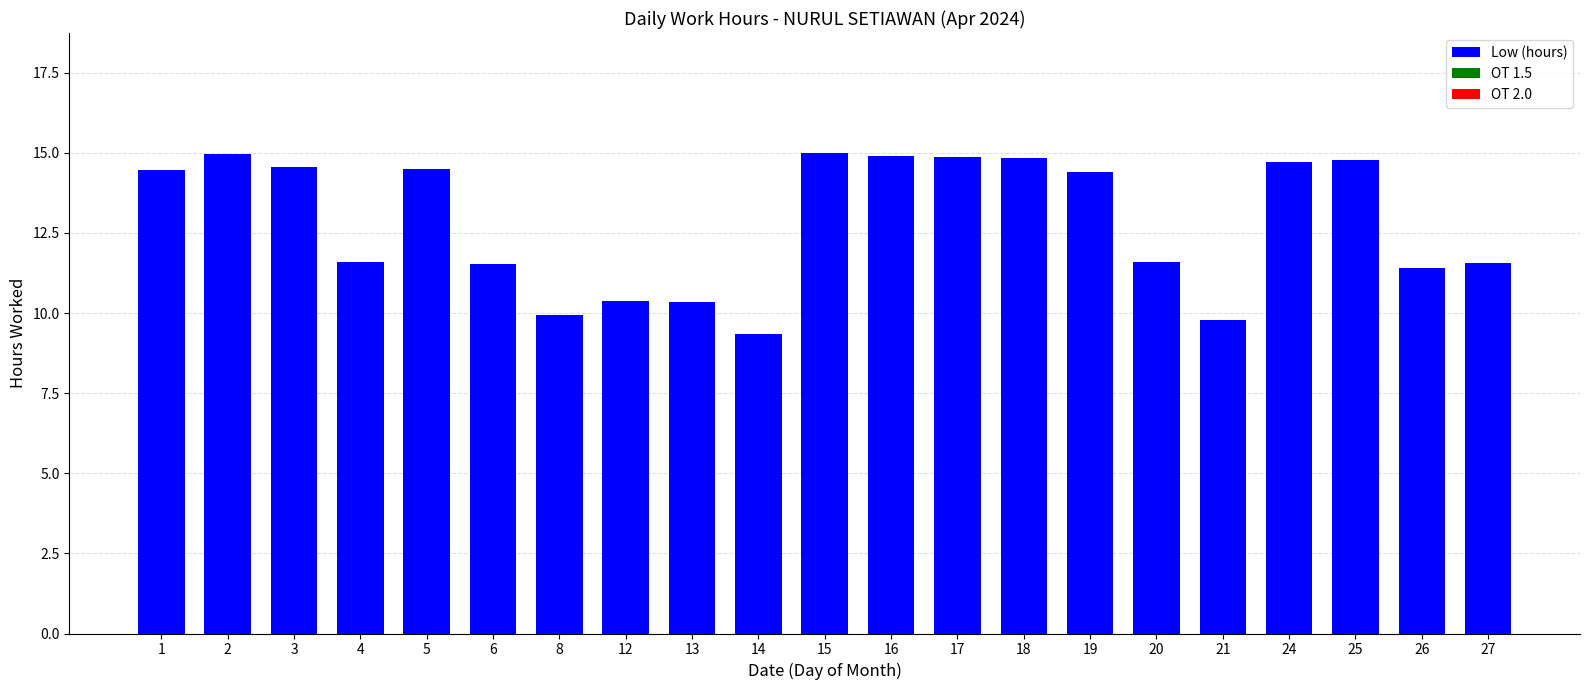

What is the value of the 8th bar from the left?

10.4